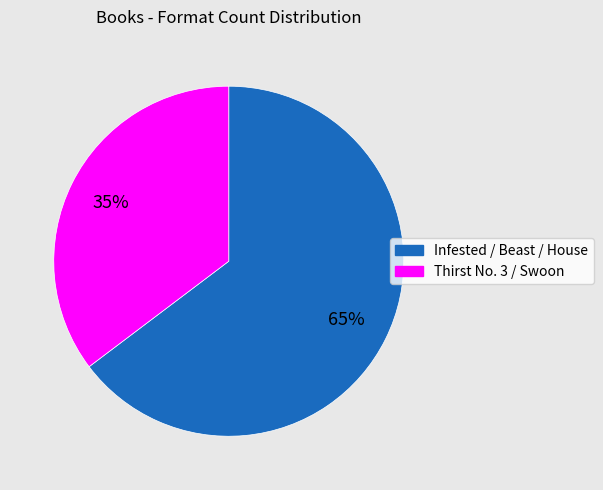

To the nearest percent, what is the average slice percentage?

50%